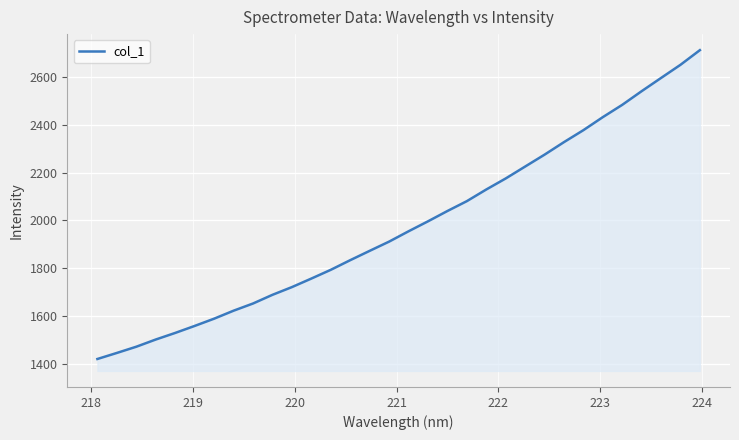

What is the difference between the maximum and minimum values?

1292.7